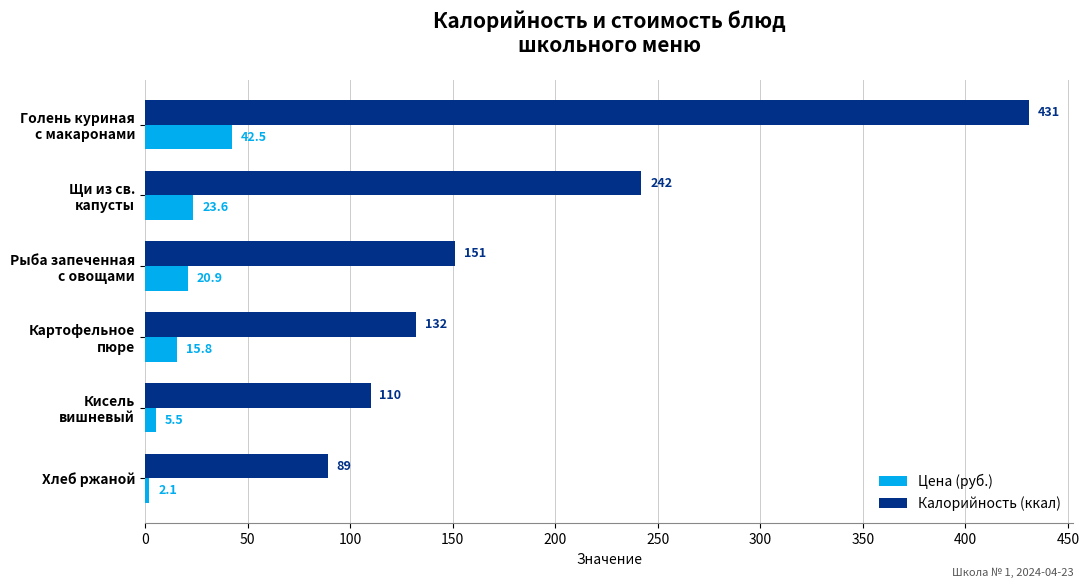

What is the smallest value displayed?

2.1